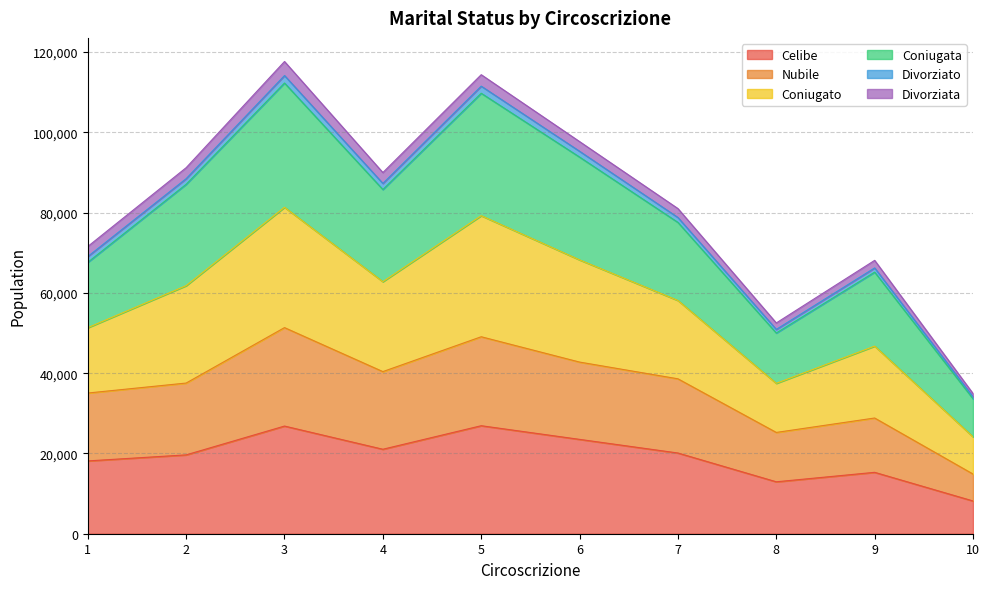

What is the minimum value shown in the chart?

8162